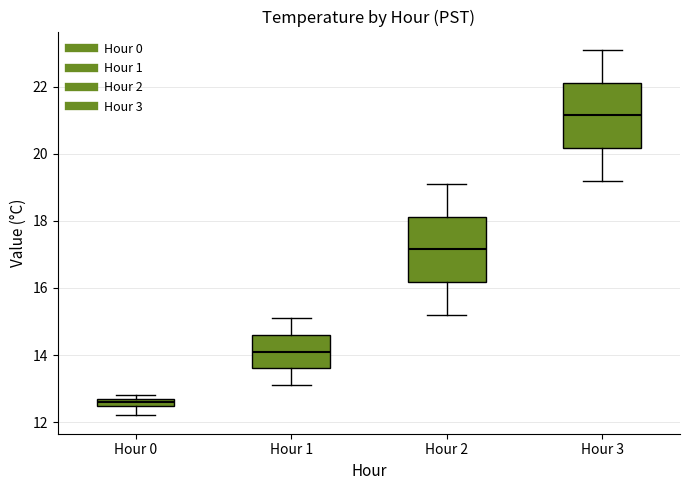

Which box has the highest median line?

Hour 3